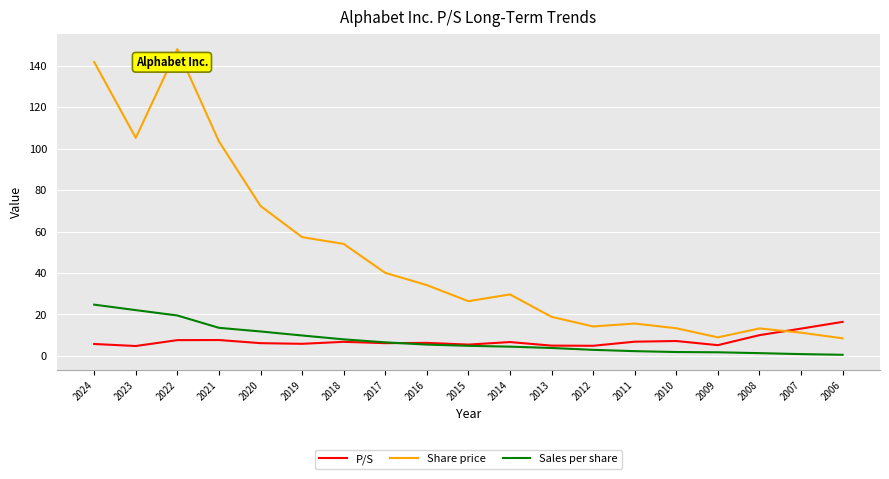

True or false: P/S has a value of 5.7 at 2024.

True